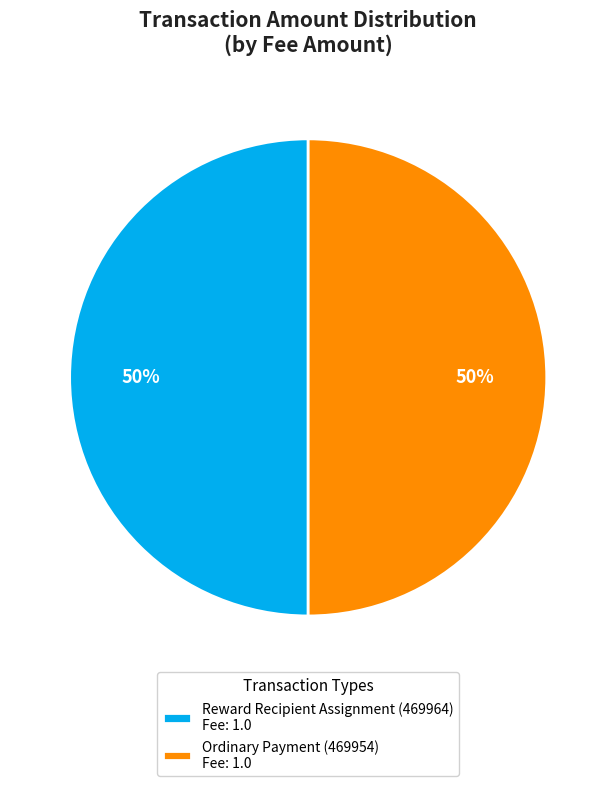

True or false: Reward Recipient Assignment (469964) Fee: 1.0 accounts for 50% of the total.

True